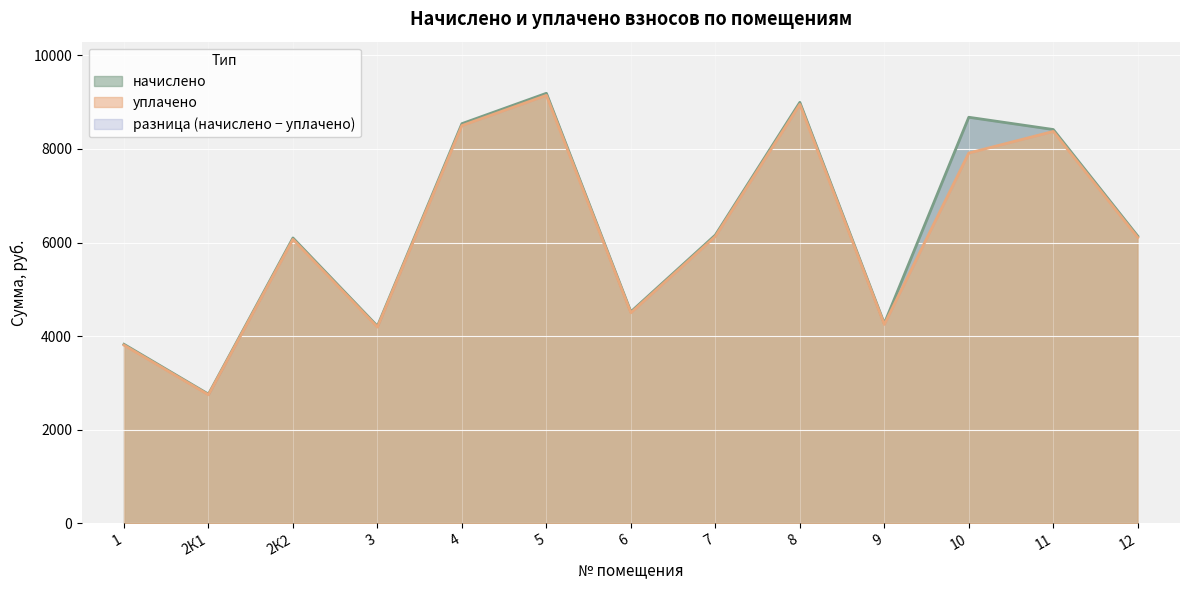

Reading right to left, transcribe all the data shown in this chart.

начислено: 12=6138.1	11=8415.7	10=8677.7	9=4270.6	8=8996.5	7=6160.9	6=4521.0	5=9190.1	4=8541.0	3=4213.6	2К2=6098.3	2К1=2760.5	1=3826.3
уплачено: 12=6108.5	11=8375.1	10=7912.6	9=4249.9	8=8953.1	7=6131.2	6=4499.2	5=9145.7	4=8499.8	3=4193.2	2К2=6068.8	2К1=2747.2	1=3807.8